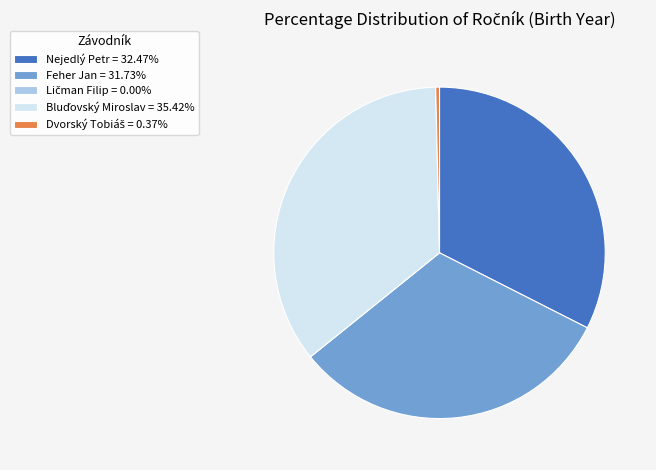

Is it true that Nejedlý Petr is 27% of the pie?

False